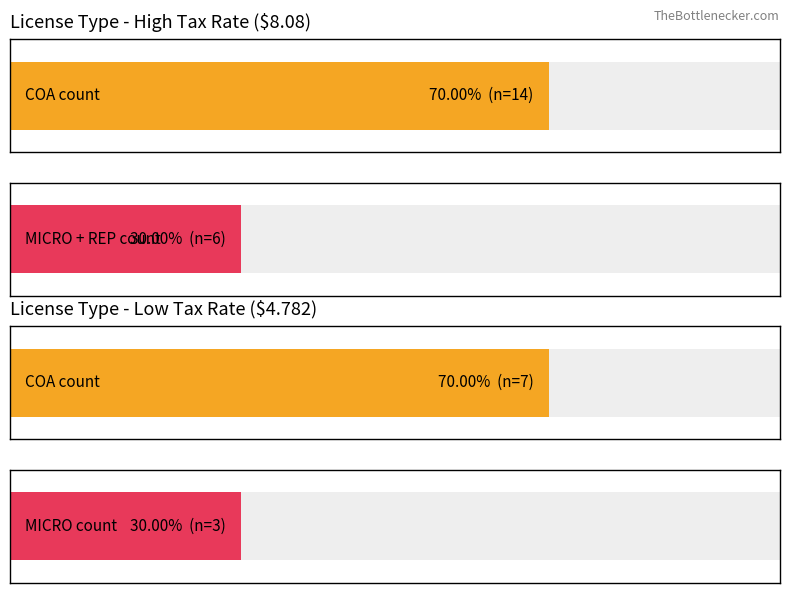

Between 3 and 9, which series saw the biggest shift?

High Rate (8.08)